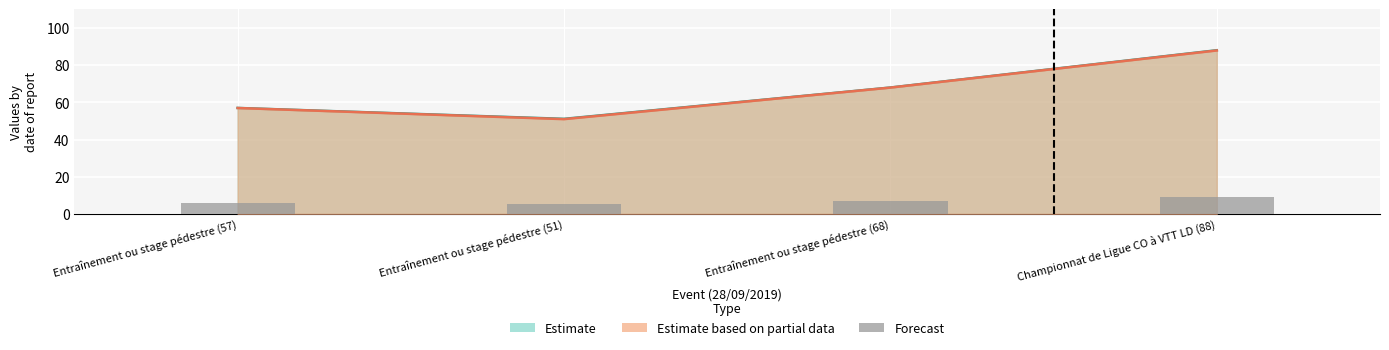

At which category does the chart reach its peak across all series?

Championnat de Ligue CO à VTT LD (88)